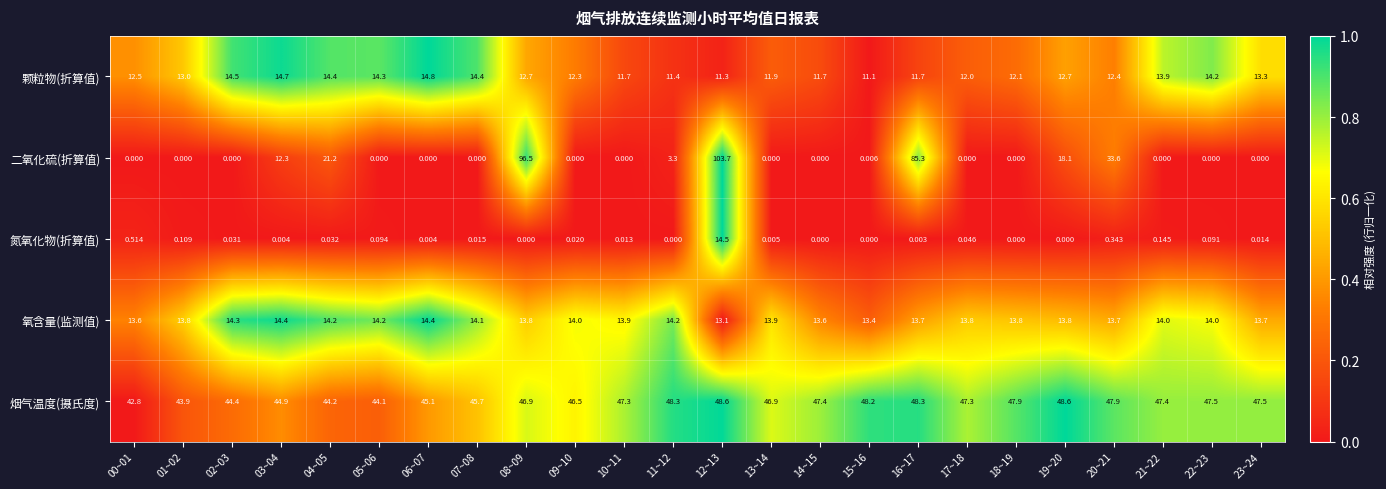

Is the value of 二氧化硫(折算值) at 22~23 greater than the value of 颗粒物(折算值) at 10~11?

No